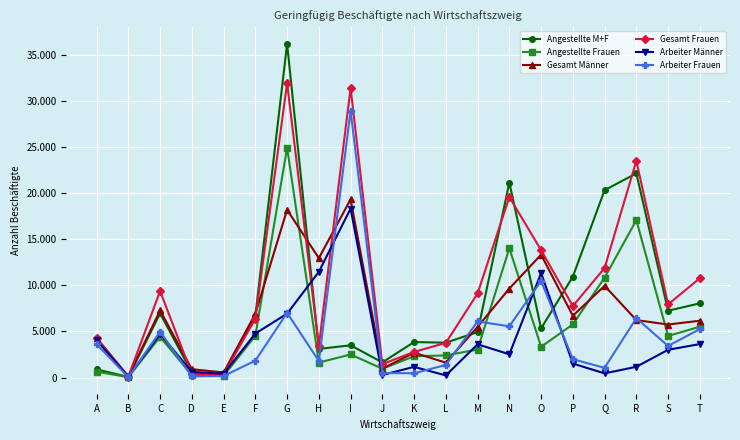

Is this an area chart (filled region under the line)?

No